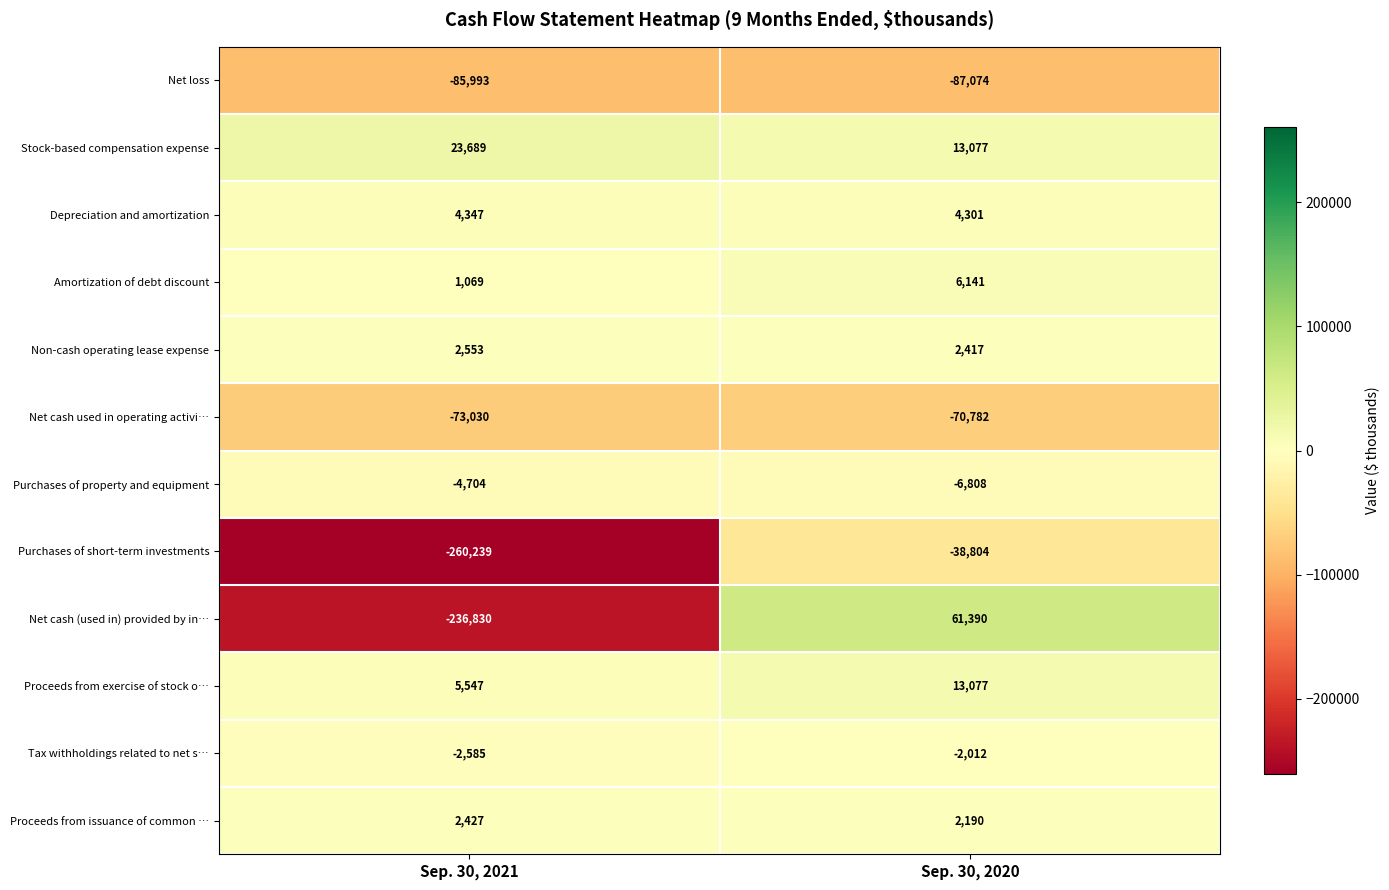

What is the difference between the maximum and minimum values in the Net loss series?

1081